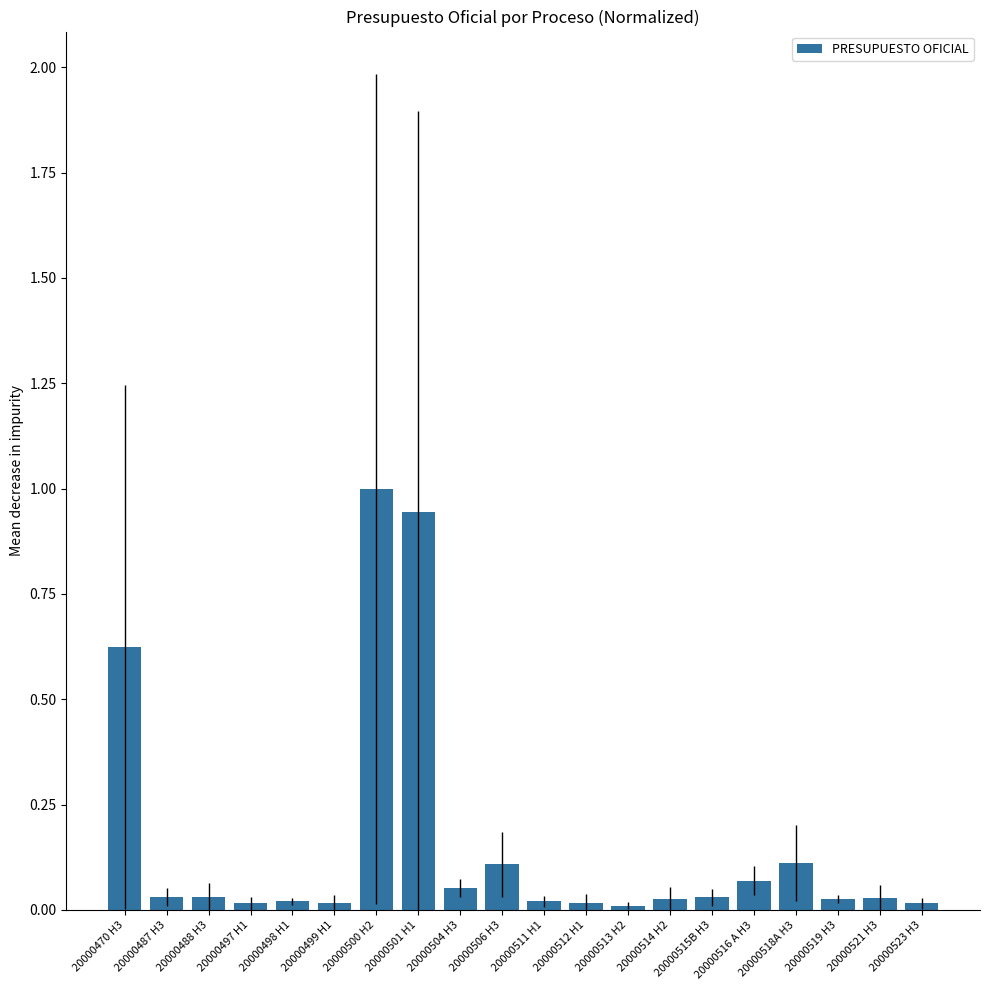

True or false: the data shows 0.6 at 20000500 H2.

False